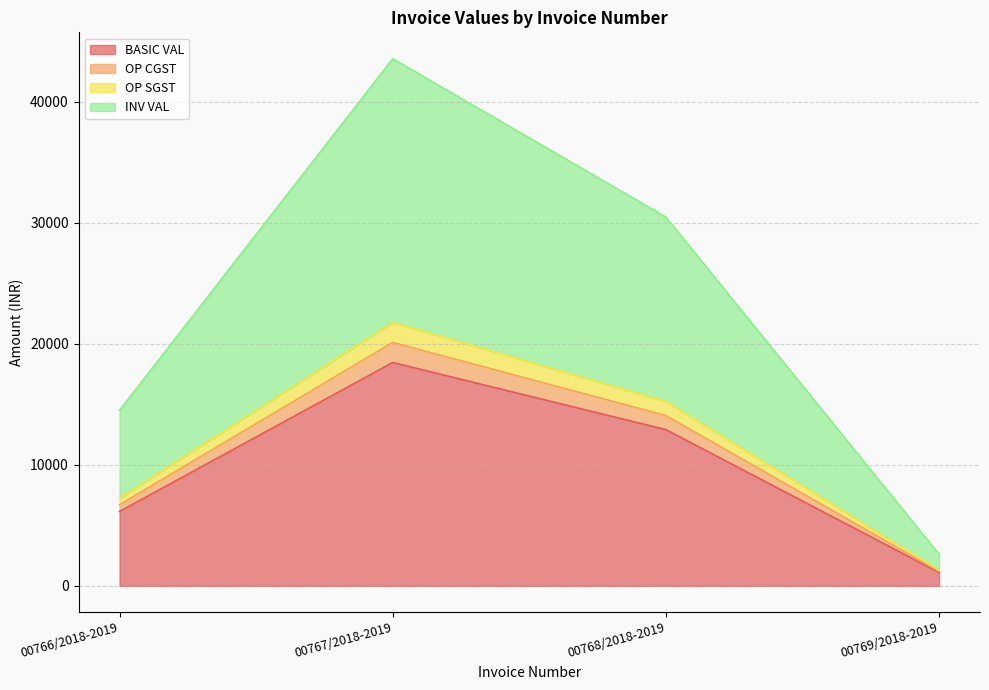

Is the value of OP SGST at 00769/2018-2019 greater than the value of BASIC VAL at 00767/2018-2019?

No